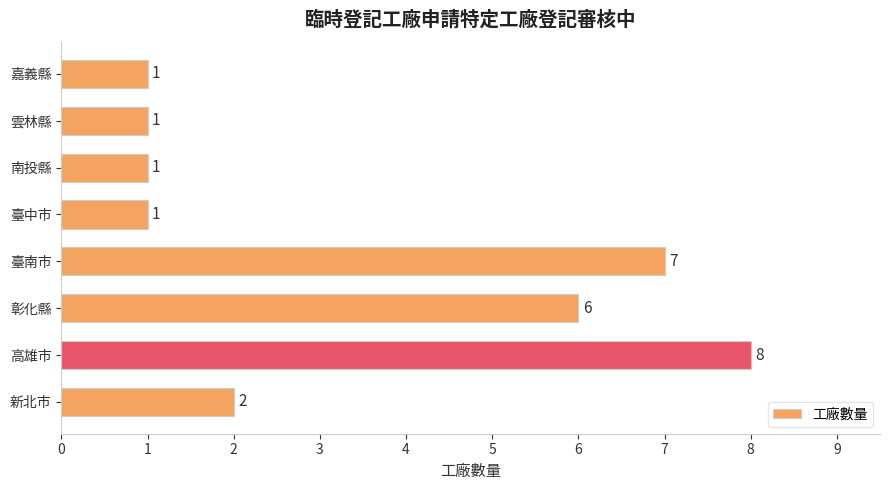

How many series are shown in this chart?

1